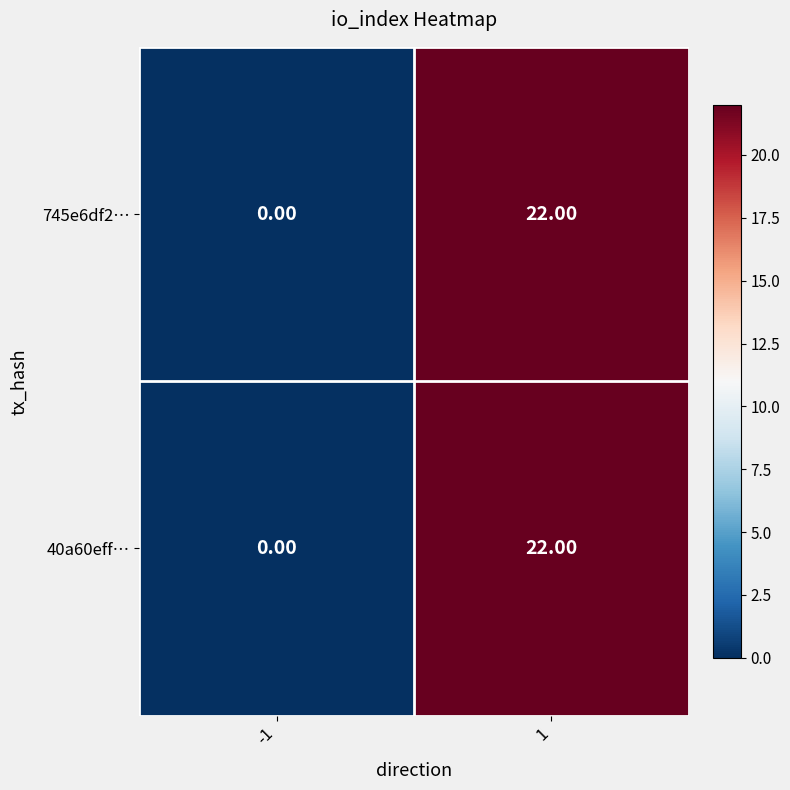

Rank the categories by 745e6df2… value from lowest to highest.

-1, 1